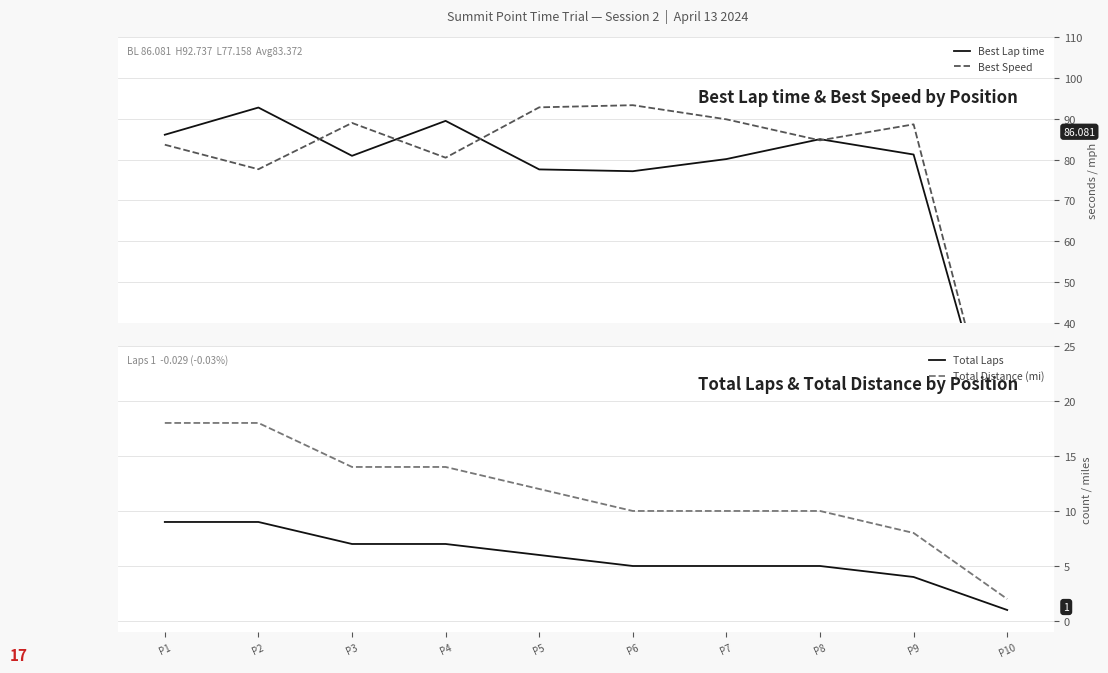

Reading left to right, list all the values displayed in this chart.

Best Lap time: P1=86.1	P2=92.7	P3=80.9	P4=89.5	P5=77.6	P6=77.2	P7=80.1	P8=85.0	P9=81.2	P10=0.0
Best Speed: P1=83.6	P2=77.6	P3=89.0	P4=80.5	P5=92.8	P6=93.3	P7=89.9	P8=84.7	P9=88.6	P10=0.0
Total Laps: P1=9.0	P2=9.0	P3=7.0	P4=7.0	P5=6.0	P6=5.0	P7=5.0	P8=5.0	P9=4.0	P10=1.0
Total Distance (mi): P1=18.0	P2=18.0	P3=14.0	P4=14.0	P5=12.0	P6=10.0	P7=10.0	P8=10.0	P9=8.0	P10=2.0